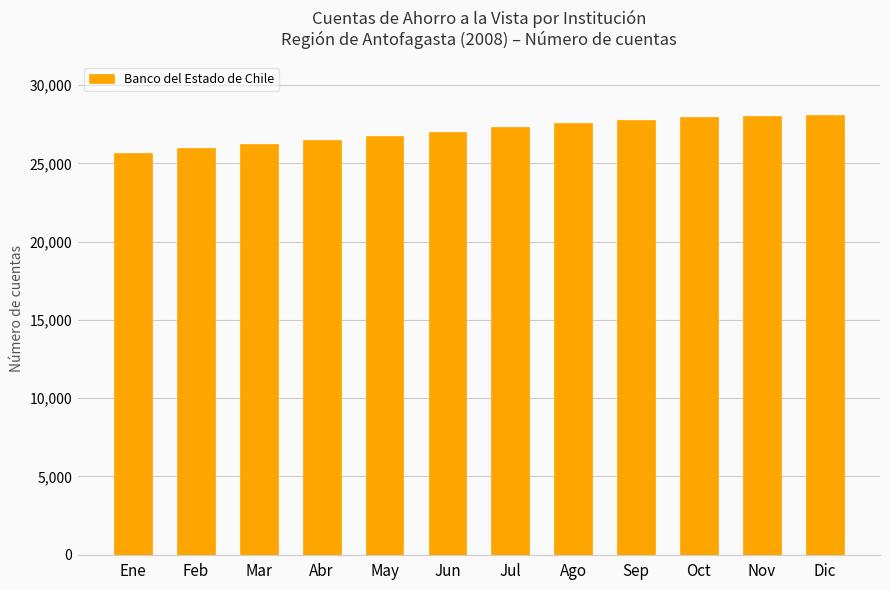

What value does the data have at Dic?

28113